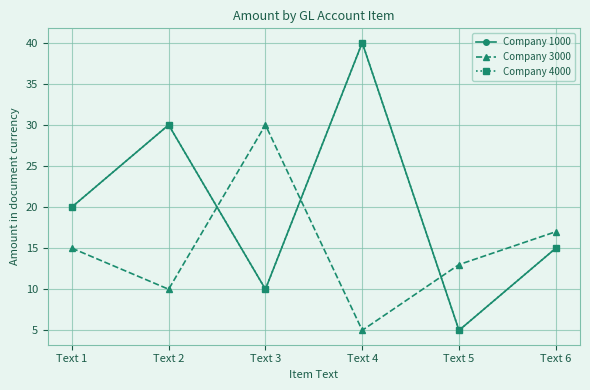

Does the chart have visible grid lines?

Yes